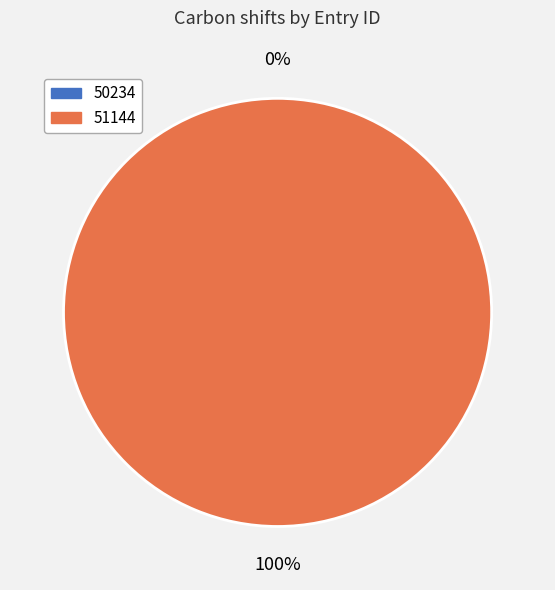

Rank the categories by value from lowest to highest.

50234, 51144